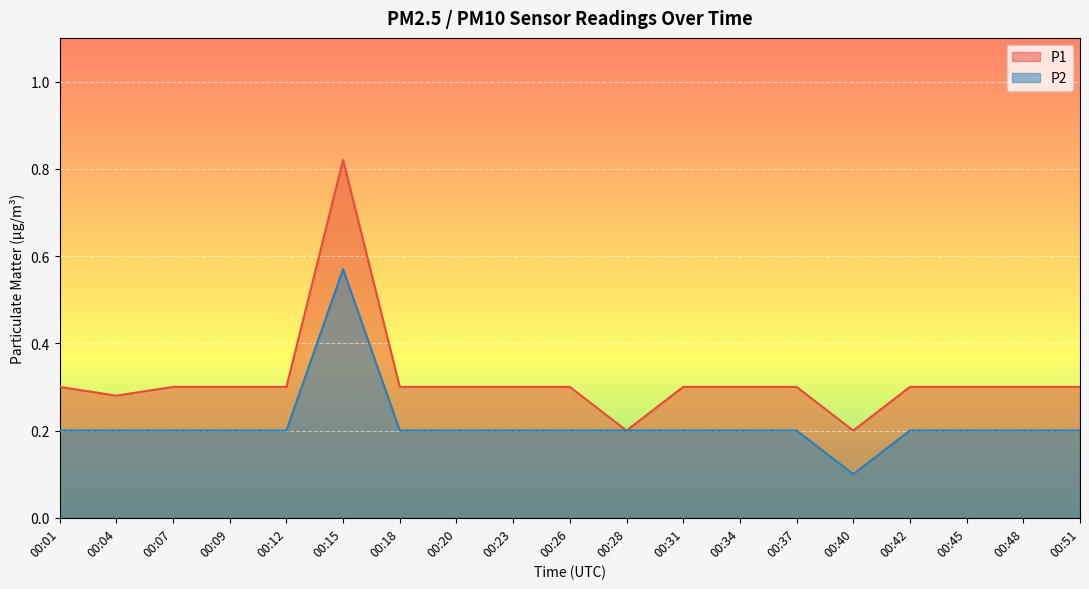

Where is P1 nearest to the value 0?

00:28